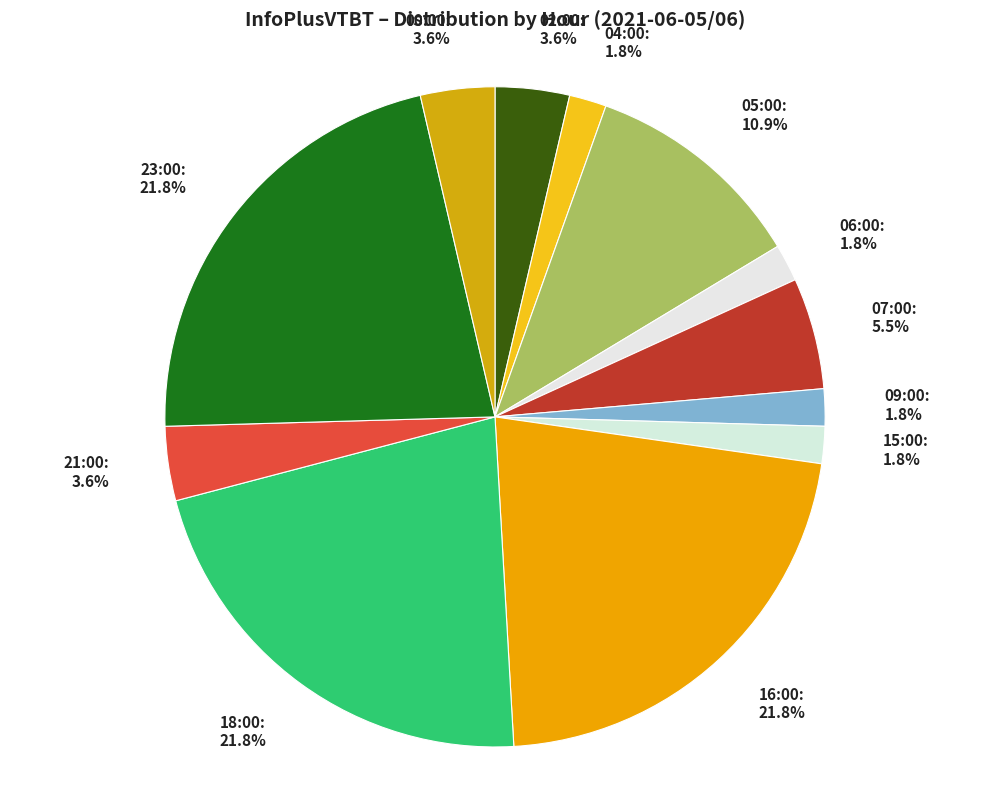

To the nearest percent, what is the combined percentage of 00:00 and 07:00?

9%